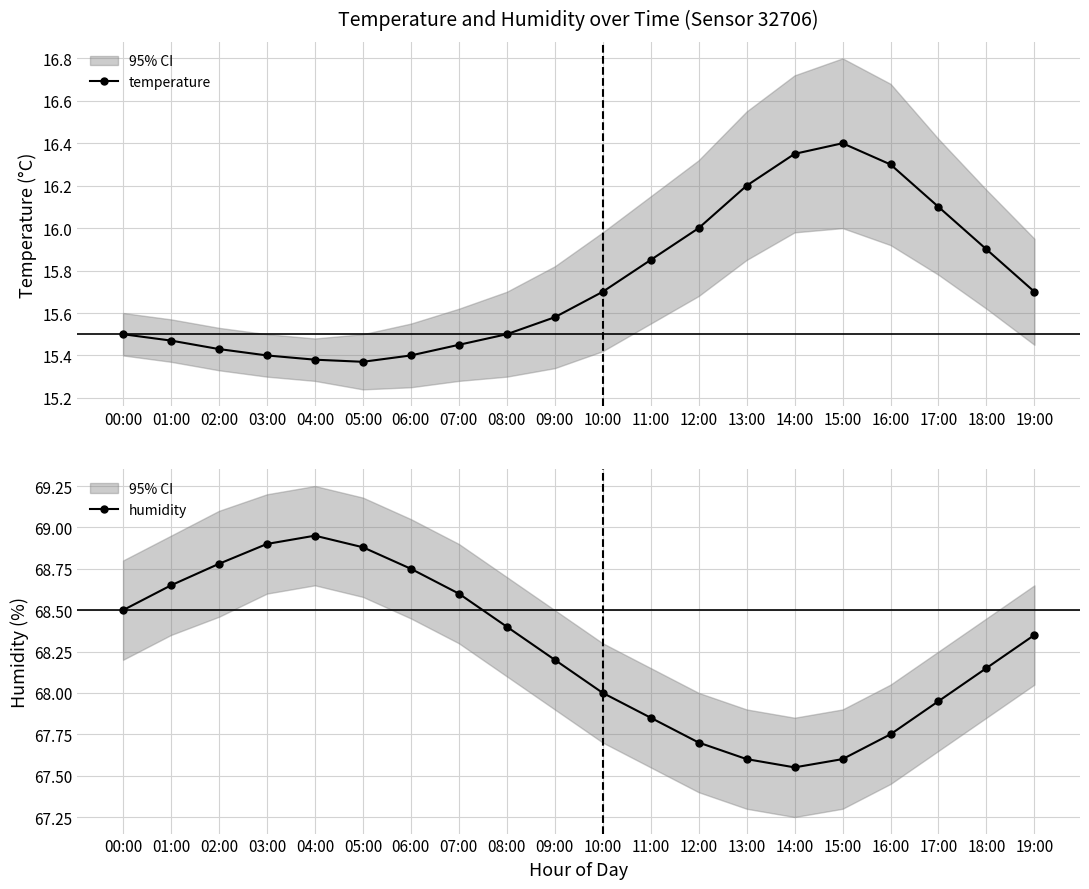

Reading left to right, list all the values displayed in this chart.

temperature: 00:00=15.5	01:00=15.5	02:00=15.4	03:00=15.4	04:00=15.4	05:00=15.4	06:00=15.4	07:00=15.4	08:00=15.5	09:00=15.6	10:00=15.7	11:00=15.8	12:00=16.0	13:00=16.2	14:00=16.4	15:00=16.4	16:00=16.3	17:00=16.1	18:00=15.9	19:00=15.7
humidity: 00:00=68.5	01:00=68.7	02:00=68.8	03:00=68.9	04:00=69.0	05:00=68.9	06:00=68.8	07:00=68.6	08:00=68.4	09:00=68.2	10:00=68.0	11:00=67.8	12:00=67.7	13:00=67.6	14:00=67.5	15:00=67.6	16:00=67.8	17:00=68.0	18:00=68.2	19:00=68.3